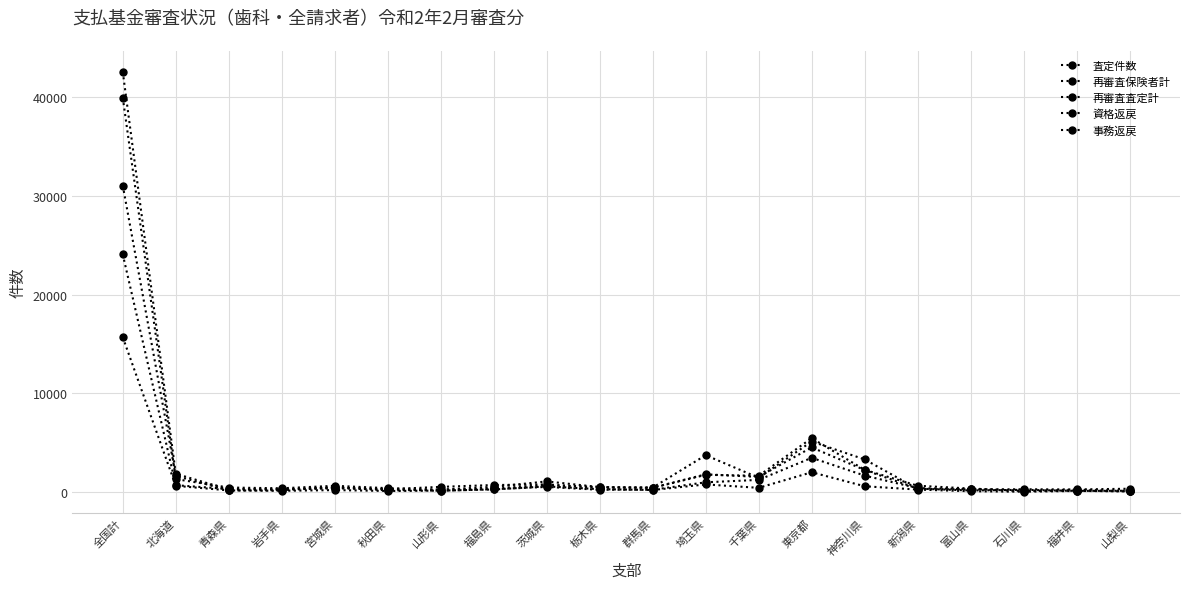

Rank the series by their maximum value, from lowest to highest.

再審査査定計, 再審査保険者計, 事務返戻, 資格返戻, 査定件数